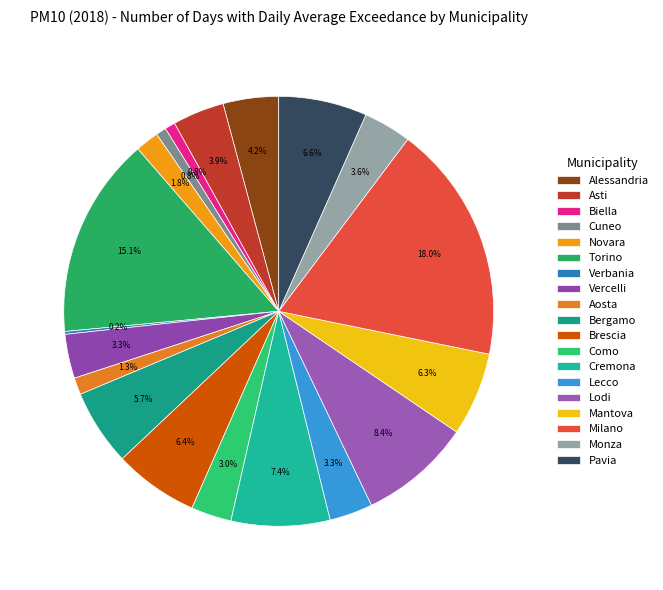

What is the ratio of the value at Como to the value at Lodi?

0.4